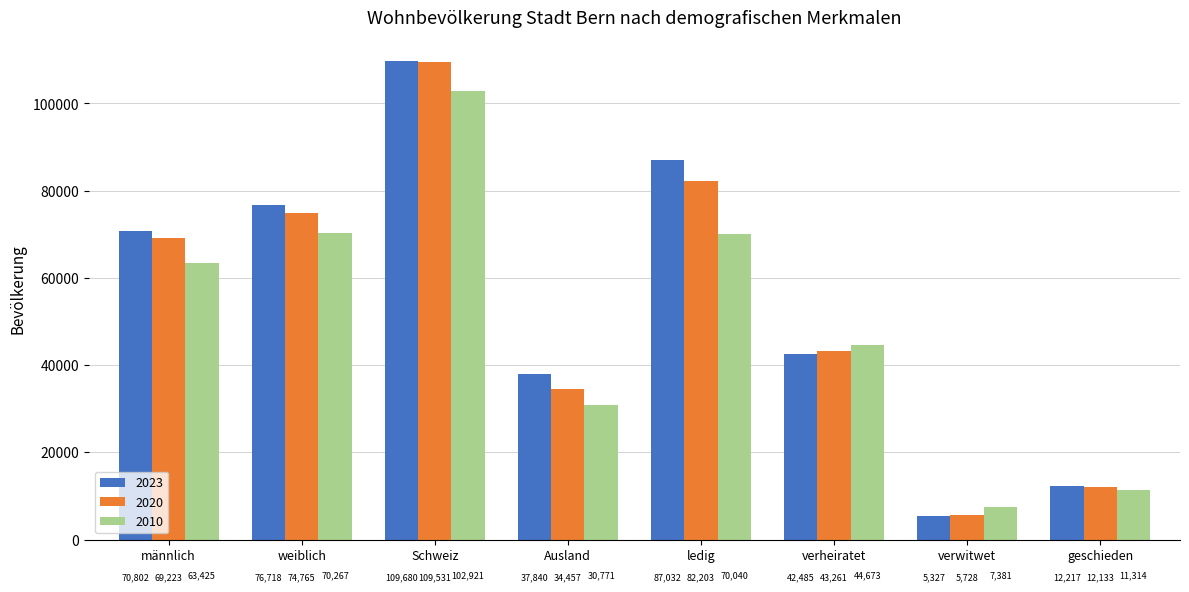

Reading right to left, what are all the values shown in this chart?

2023: geschieden=12217	verwitwet=5327	verheiratet=42485	ledig=87032	Ausland=37840	Schweiz=109680	weiblich=76718	männlich=70802
2020: geschieden=12133	verwitwet=5728	verheiratet=43261	ledig=82203	Ausland=34457	Schweiz=109531	weiblich=74765	männlich=69223
2010: geschieden=11314	verwitwet=7381	verheiratet=44673	ledig=70040	Ausland=30771	Schweiz=102921	weiblich=70267	männlich=63425